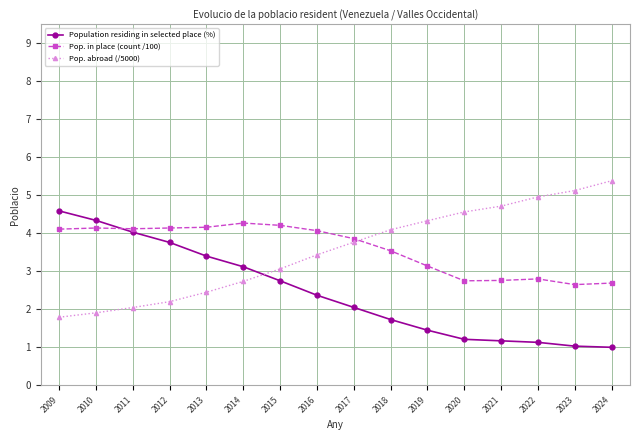

What is the difference between the highest and lowest values at 2020?

3.4